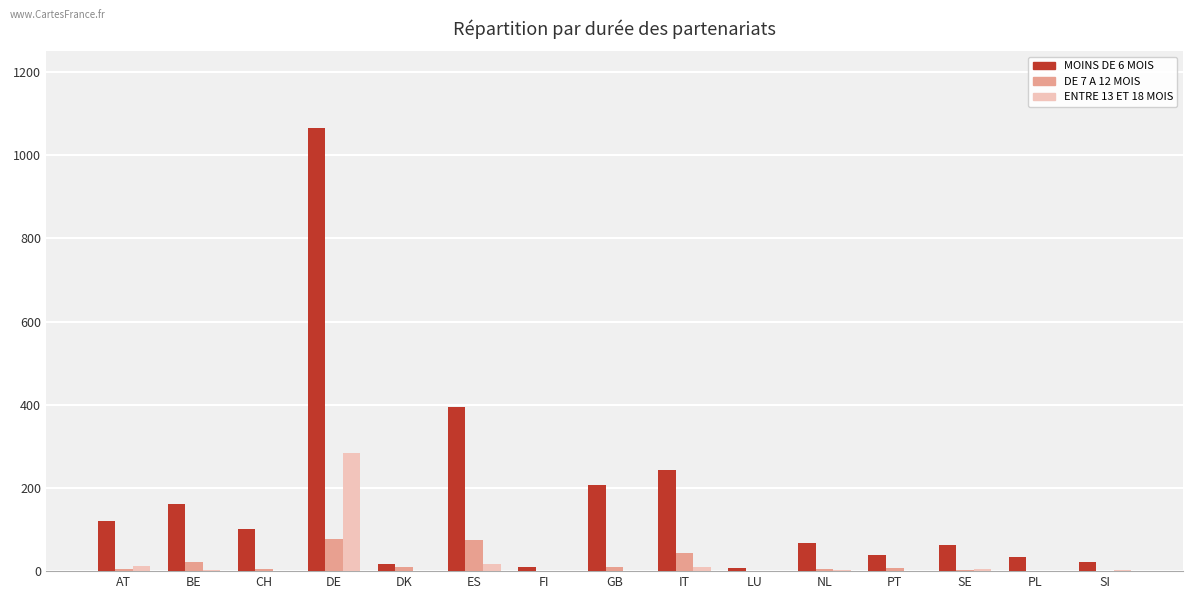

Which series has the largest total across all categories?

MOINS DE 6 MOIS